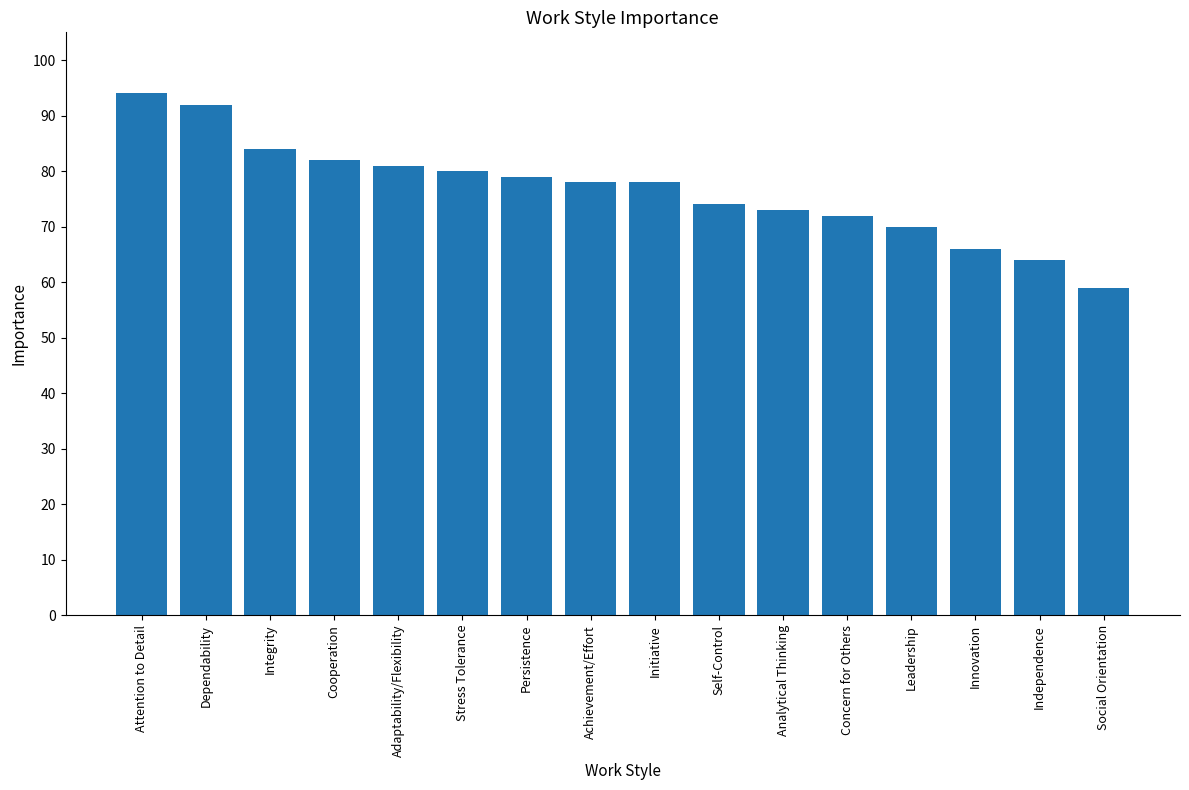

How many bars are there in total?

16